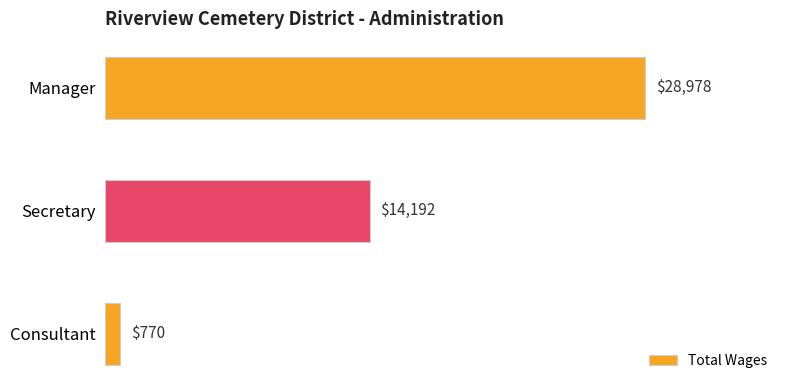

Count the number of categories in the chart.

3